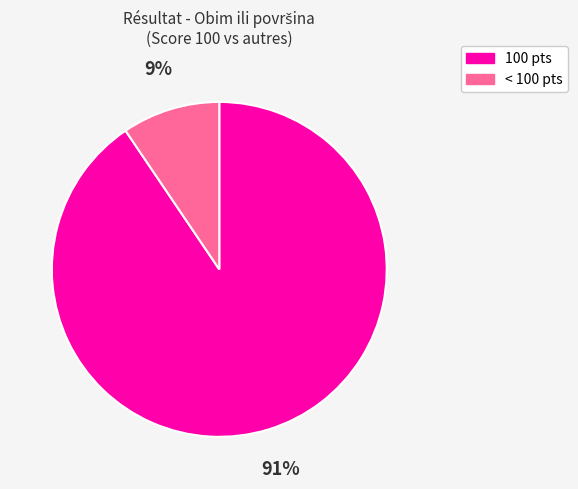

Is there a majority slice in this chart?

Yes